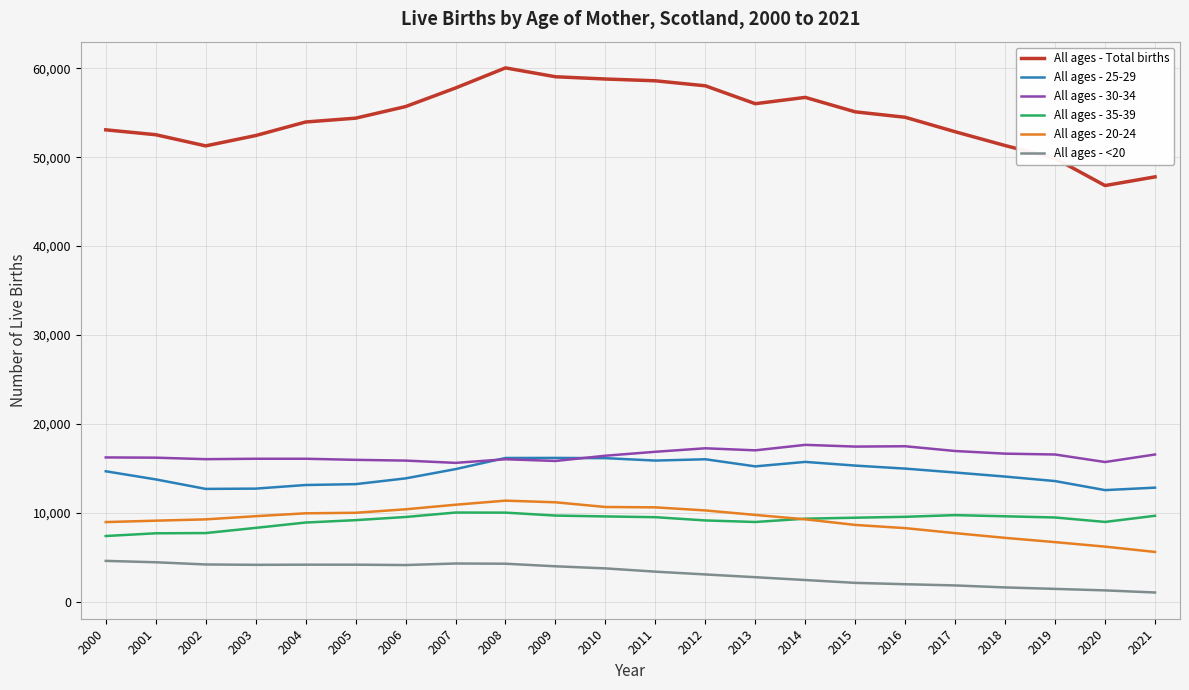

Is the value of All ages - 30-34 at 2016 greater than the value of All ages - 20-24 at 2005?

Yes